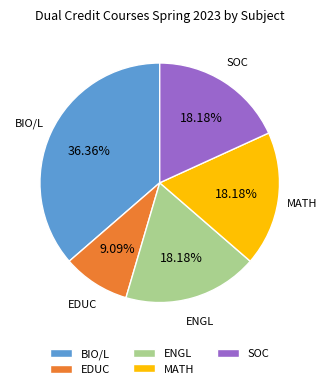

Which slice is the largest?

BIO/L